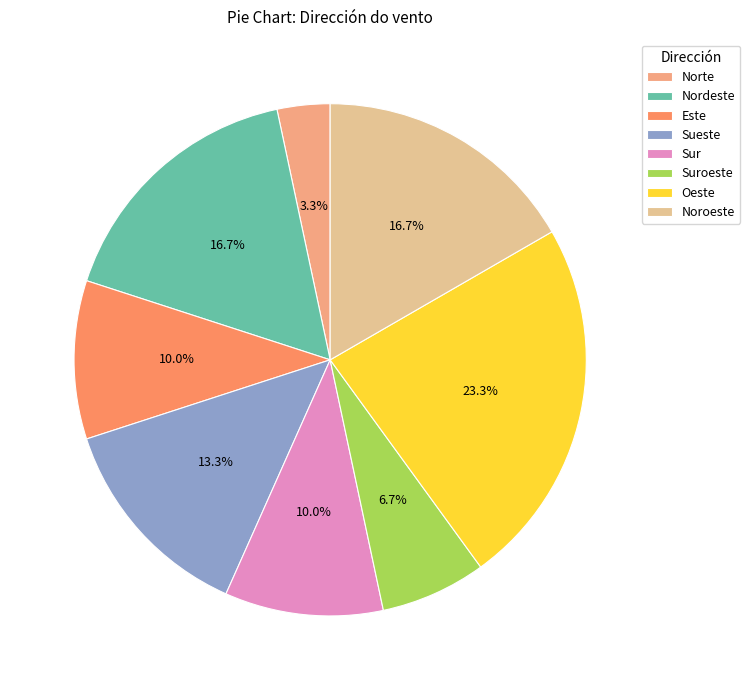

Rank the categories by value from highest to lowest.

Oeste, Nordeste, Noroeste, Sueste, Este, Sur, Suroeste, Norte